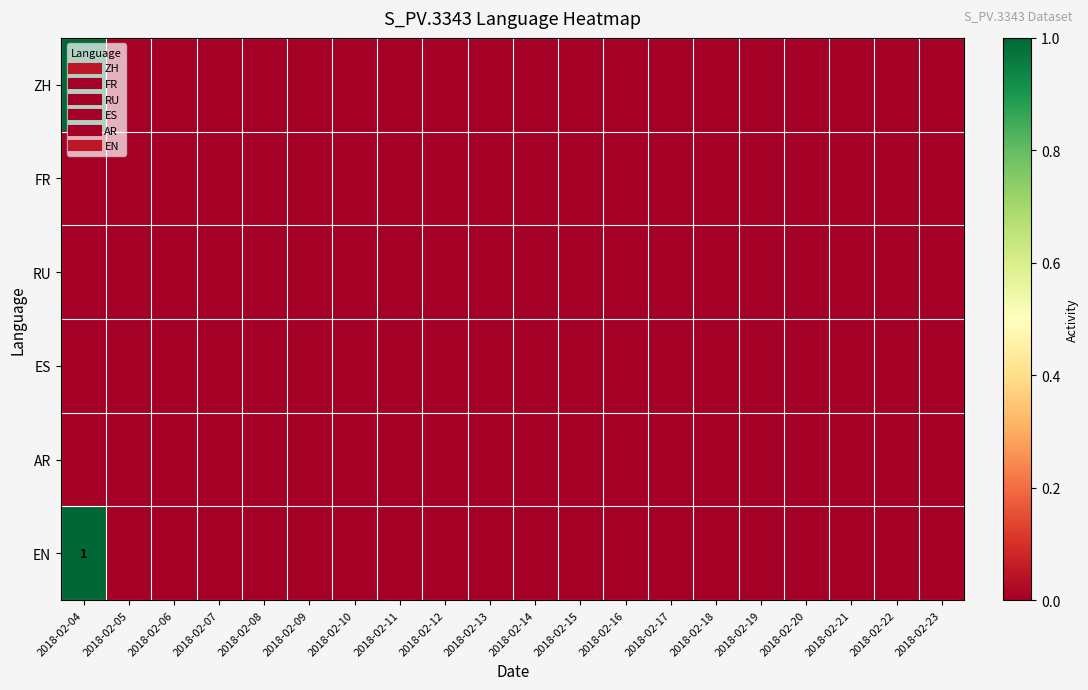

True or false: EN has a value of 0 at 2018-02-19.

True